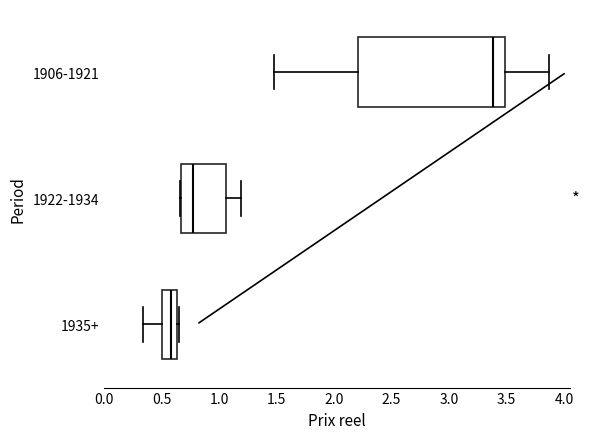

Which box is the widest, from its left edge to its right edge?

1906-1921